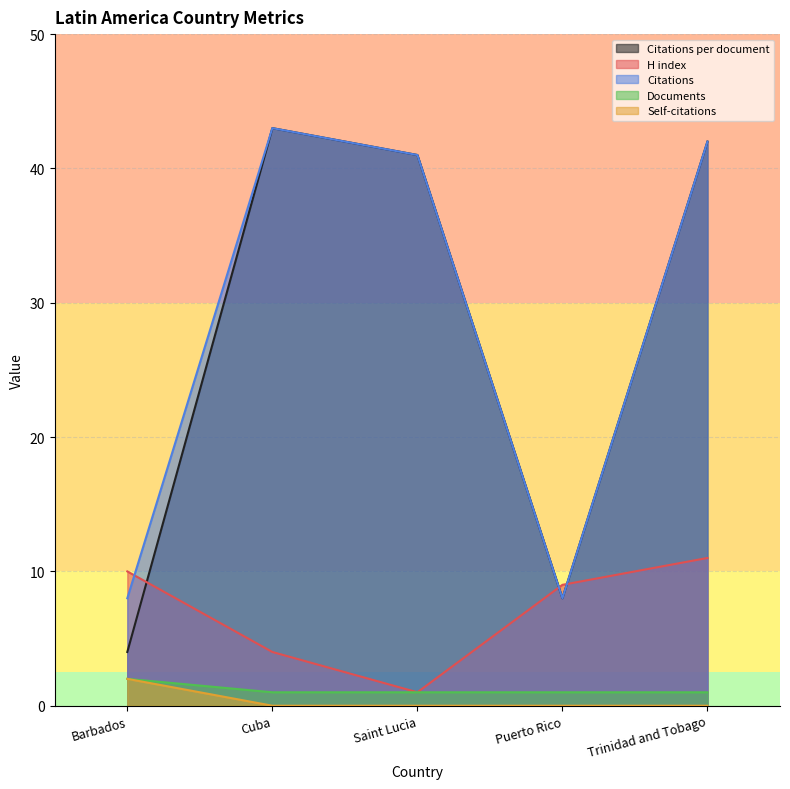

True or false: Citations and Documents cross at least once.

False